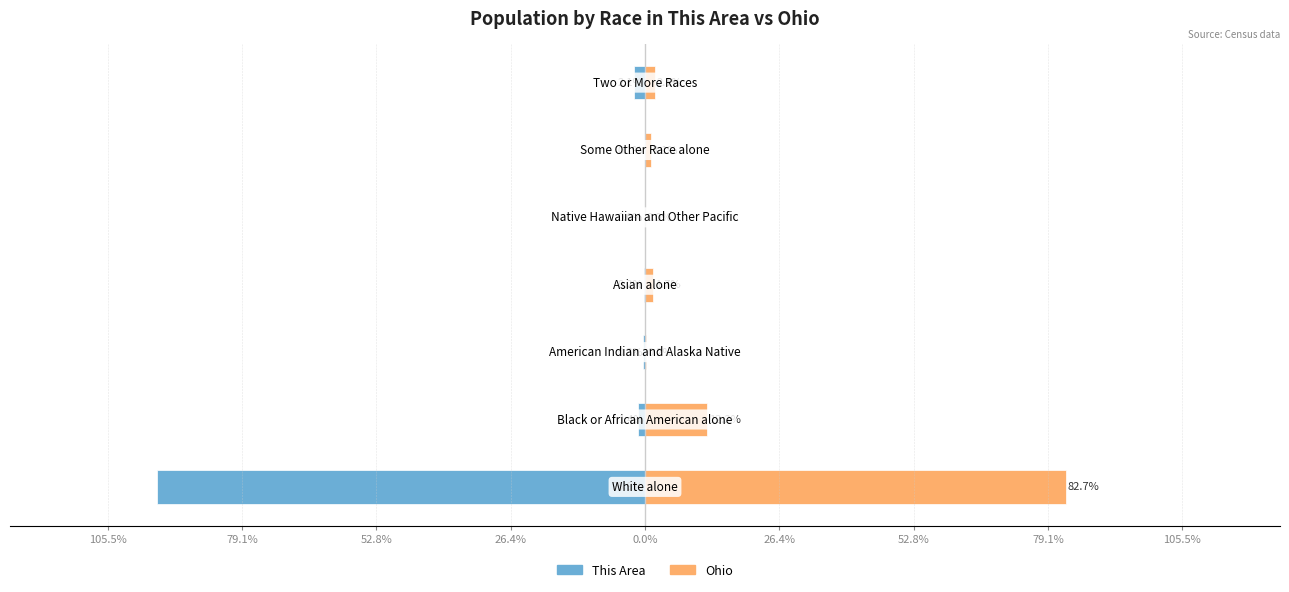

Count the number of categories in the chart.

7